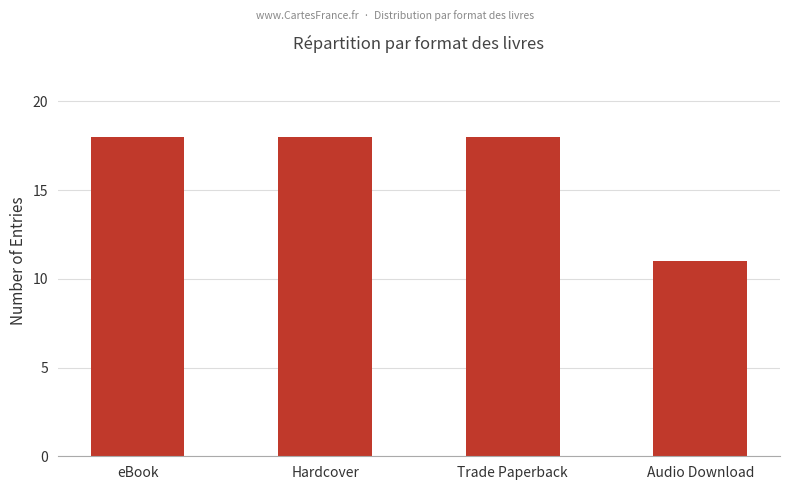

Reading right to left, transcribe all the data shown in this chart.

11	18	18	18